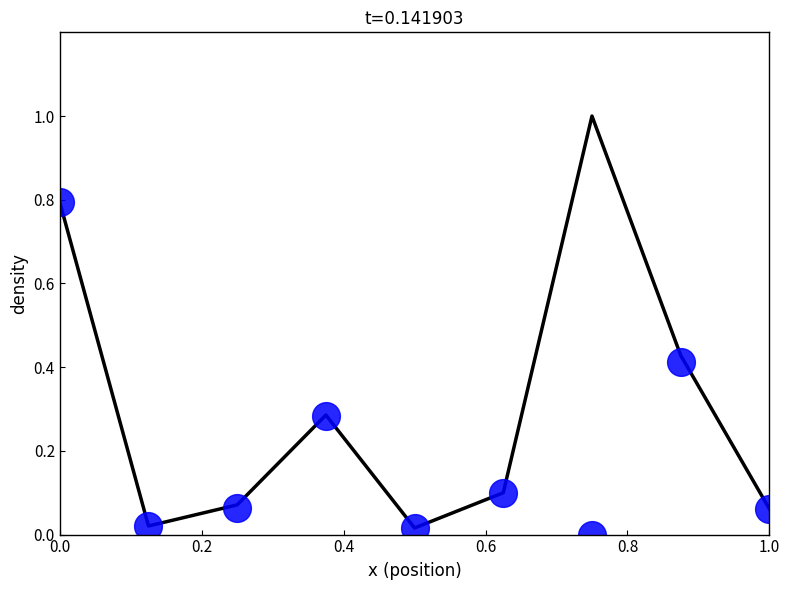

What is the maximum value shown in the chart?

1.0